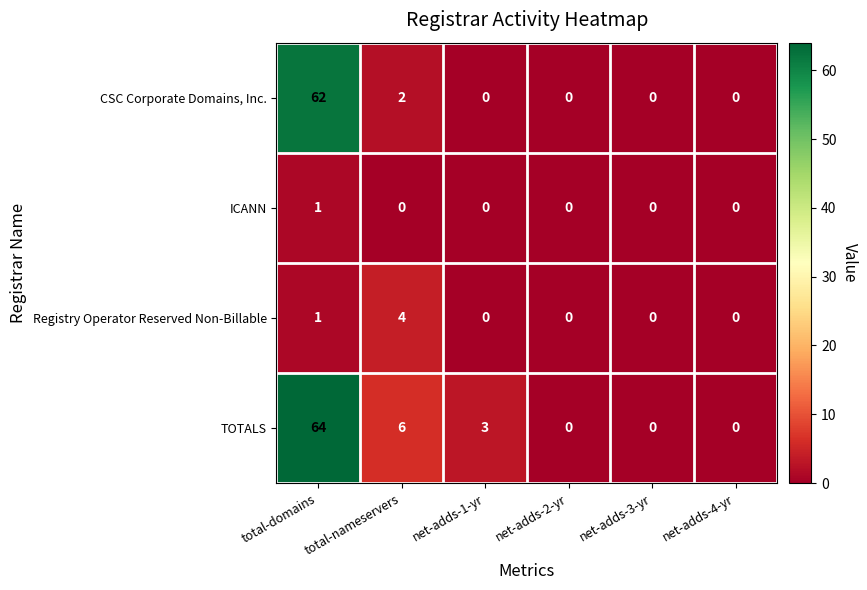

Count the number of data series in this chart.

4